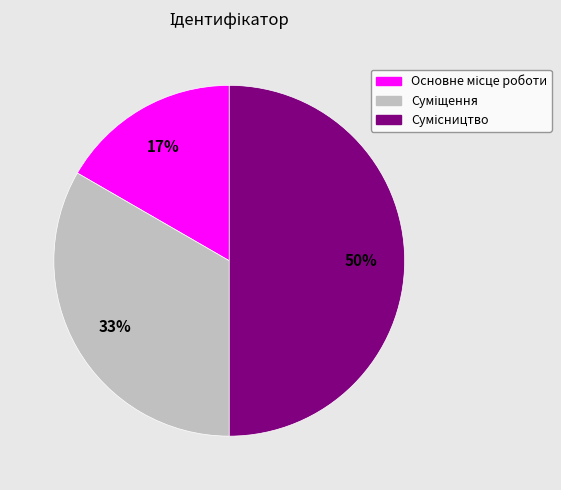

To the nearest percent, what is the difference between the largest and smallest slice percentages?

33%